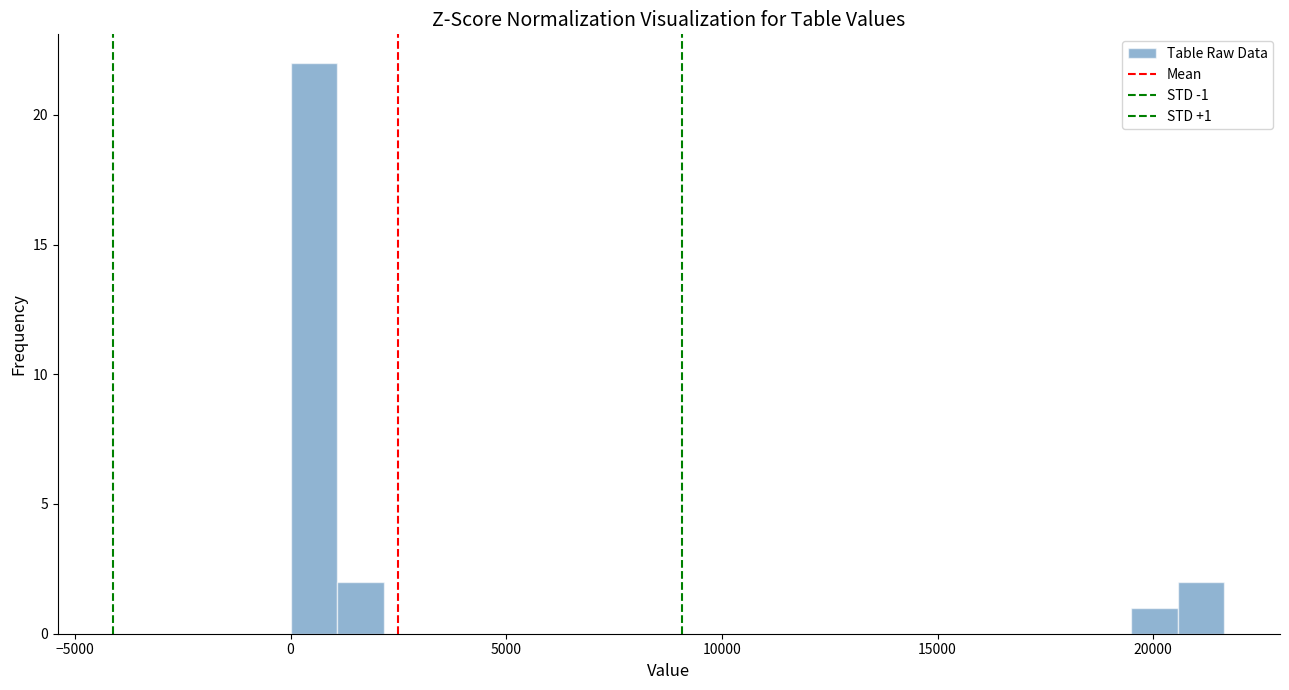

Around what value on the x-axis is the tallest bar? Give the approximate position of its centre, as read against the axis.

500